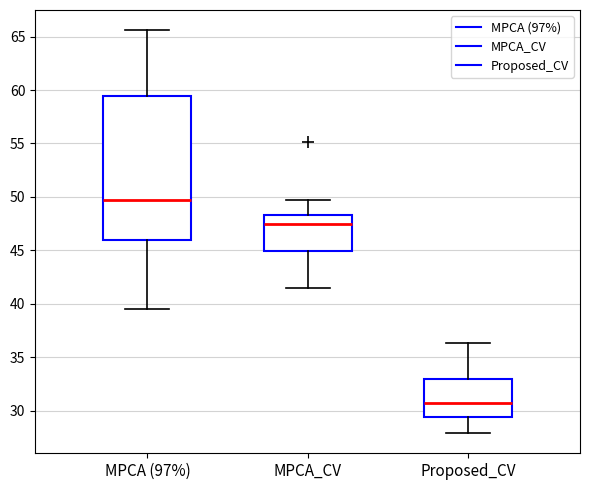

Which box's median line is the highest?

MPCA (97%)